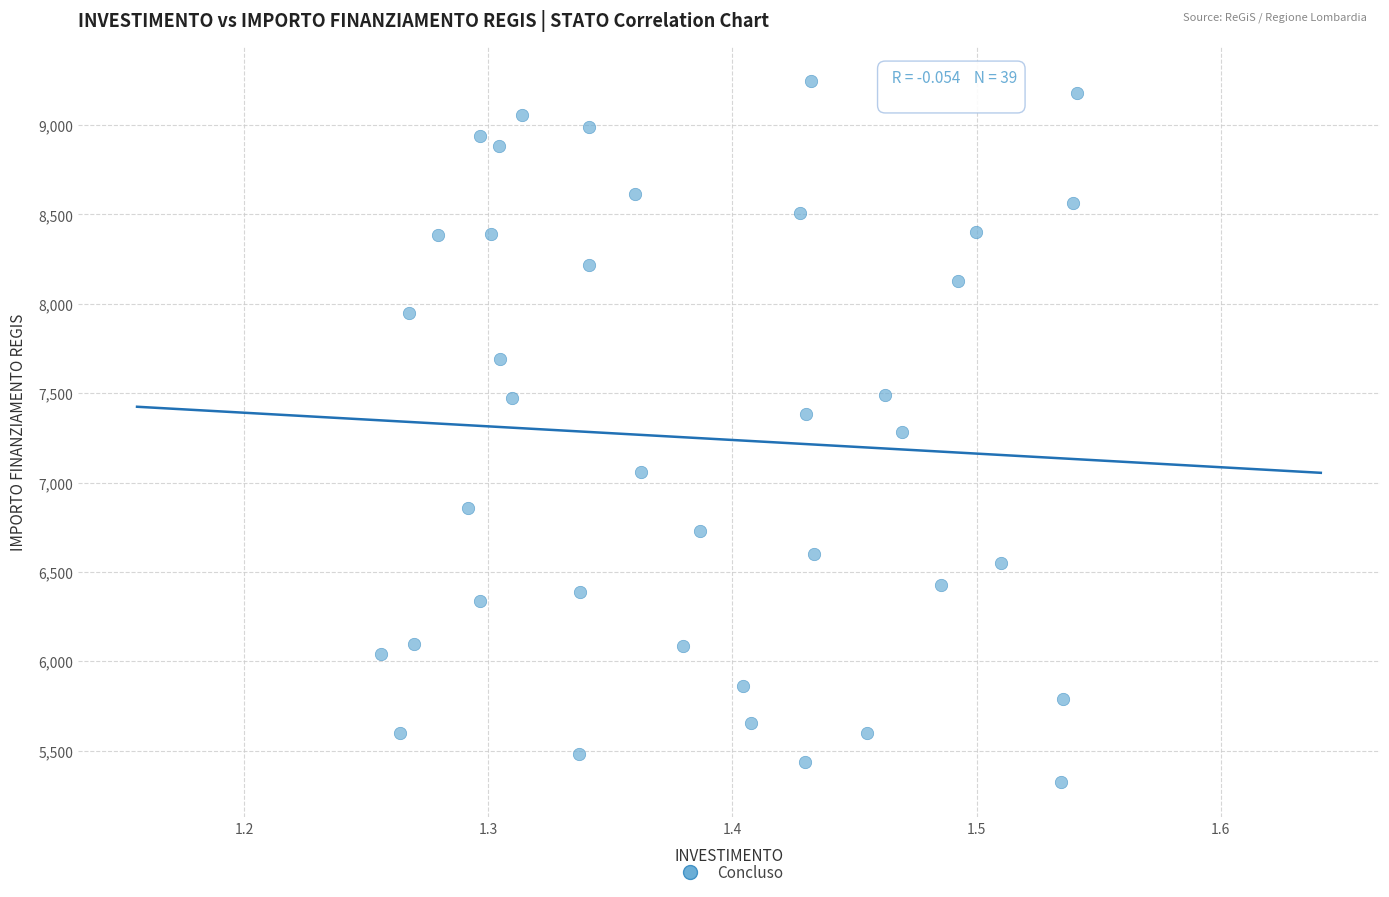

What is the range of Y values (max minus min)?

3925.5